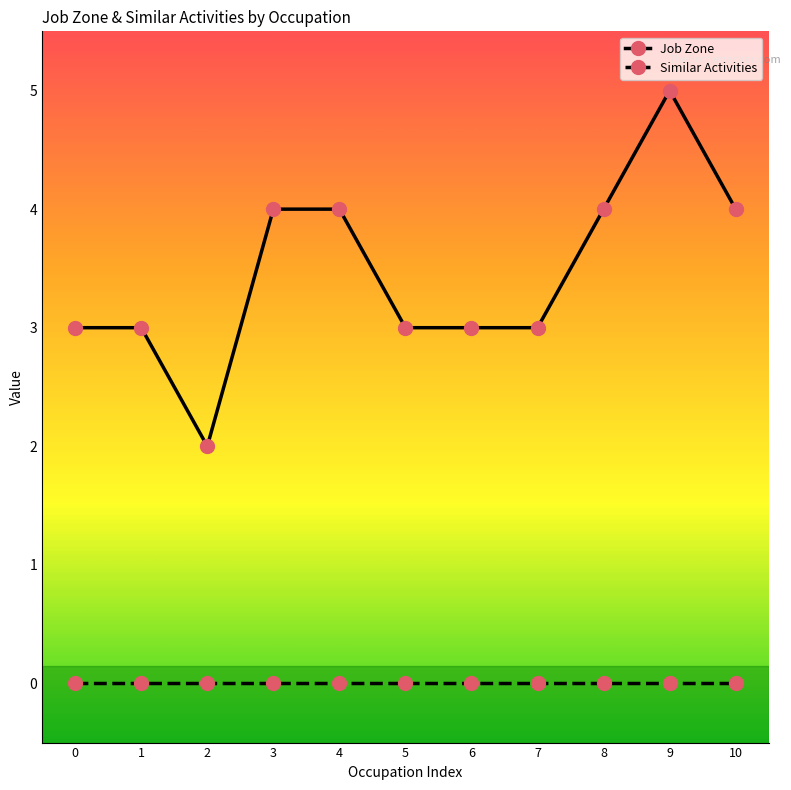

Rank the series at 3 from lowest to highest value.

Similar Activities, Job Zone